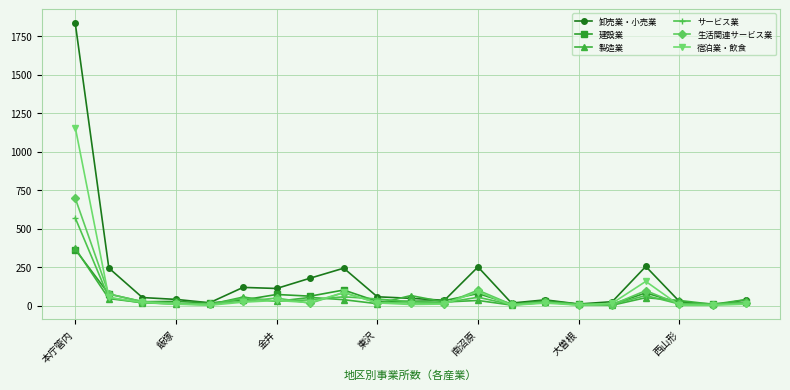

Which series has the widest spread of values?

卸売業・小売業